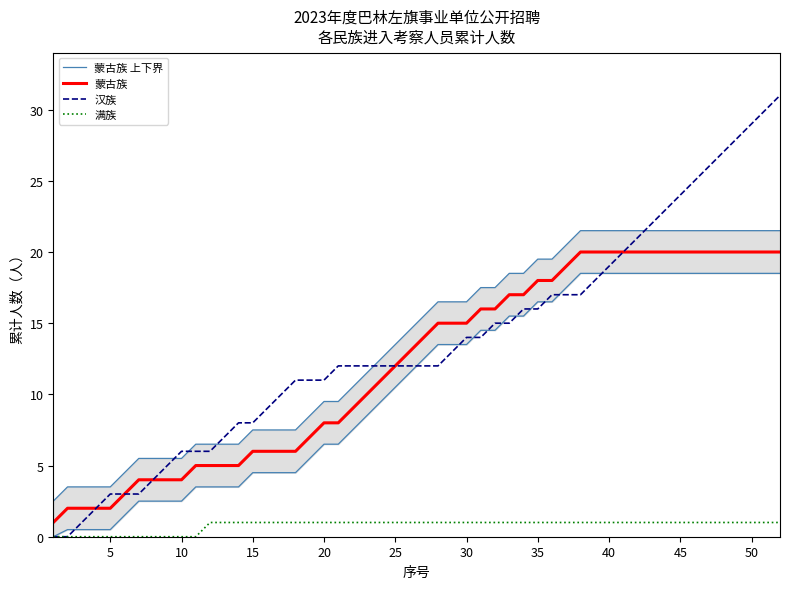

True or false: 满族 and 蒙古族 cross at least once.

False